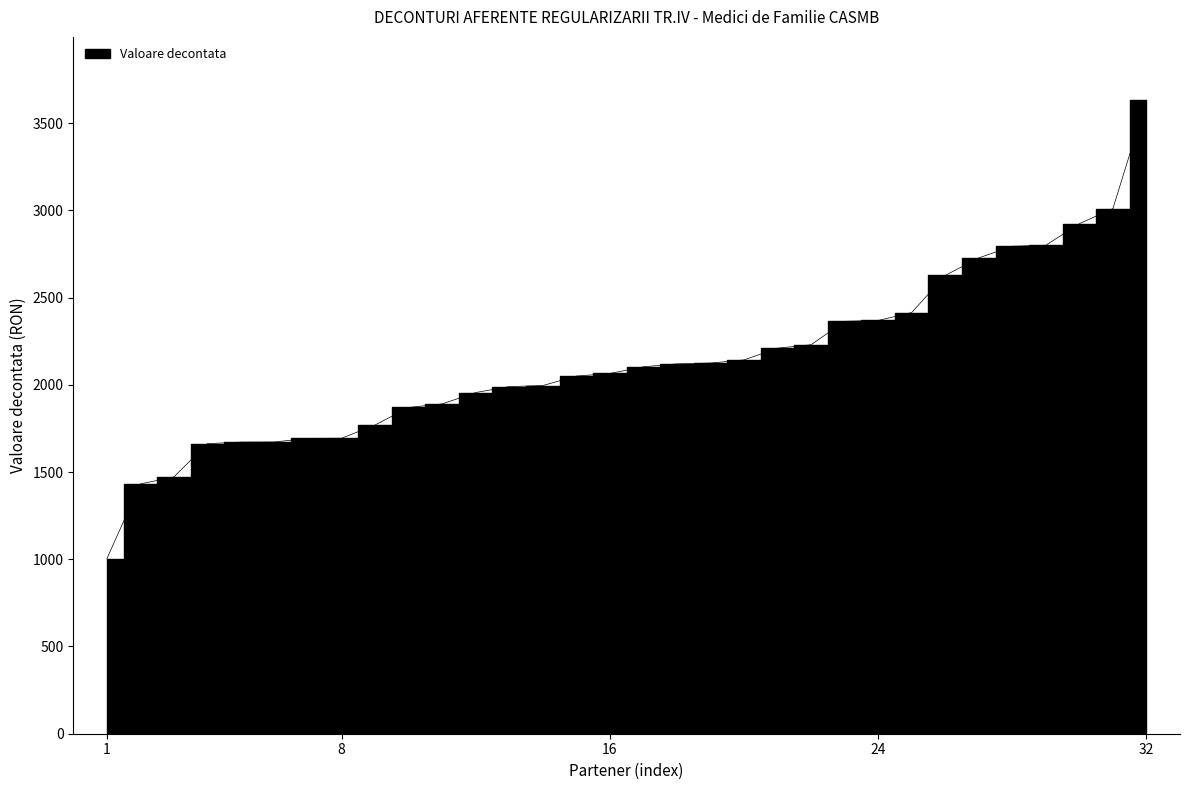

How many data points are less than 2103?

16